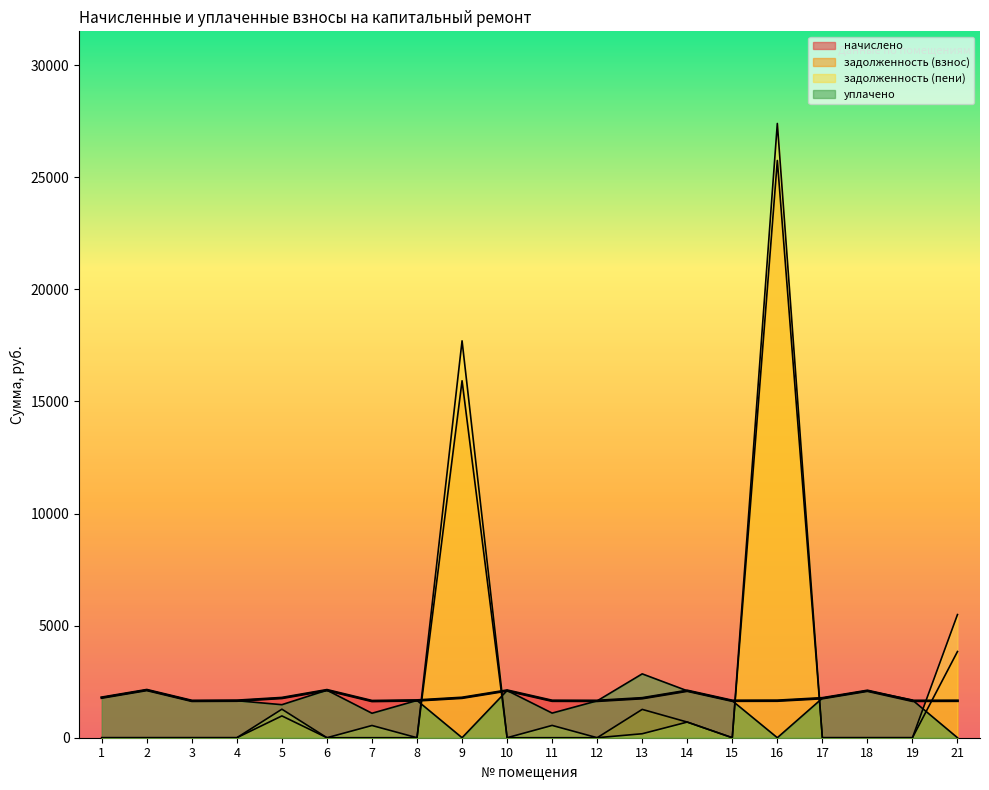

Reading left to right, transcribe all the data shown in this chart.

начислено: 1788.2	2127.4	1644.4	1651.8	1773.5	2123.7	1637.0	1662.8	1780.8	2105.3	1648.1	1644.4	1762.4	2094.2	1648.1	1651.8	1762.4	2094.2	1644.4	1648.1
задолженность (взнос): 0.0	0.0	0.0	0.0	973.0	0.0	0.0	0.0	15925.1	0.0	0.0	0.0	1264.1	698.1	0.0	25751.0	0.0	0.0	0.0	3845.5
задолженность (пени): 0.0	0.0	0.0	0.0	1272.5	0.0	545.7	0.0	17705.9	0.0	549.4	0.0	177.5	698.1	0.0	27402.7	0.0	0.0	0.0	5493.6
уплачено: 1788.2	2127.4	1644.4	1651.8	1474.0	2120.3	1091.4	1662.8	0.0	2105.3	1098.7	1644.4	2849.0	2094.2	1648.1	0.0	1762.4	2094.2	1681.2	0.0